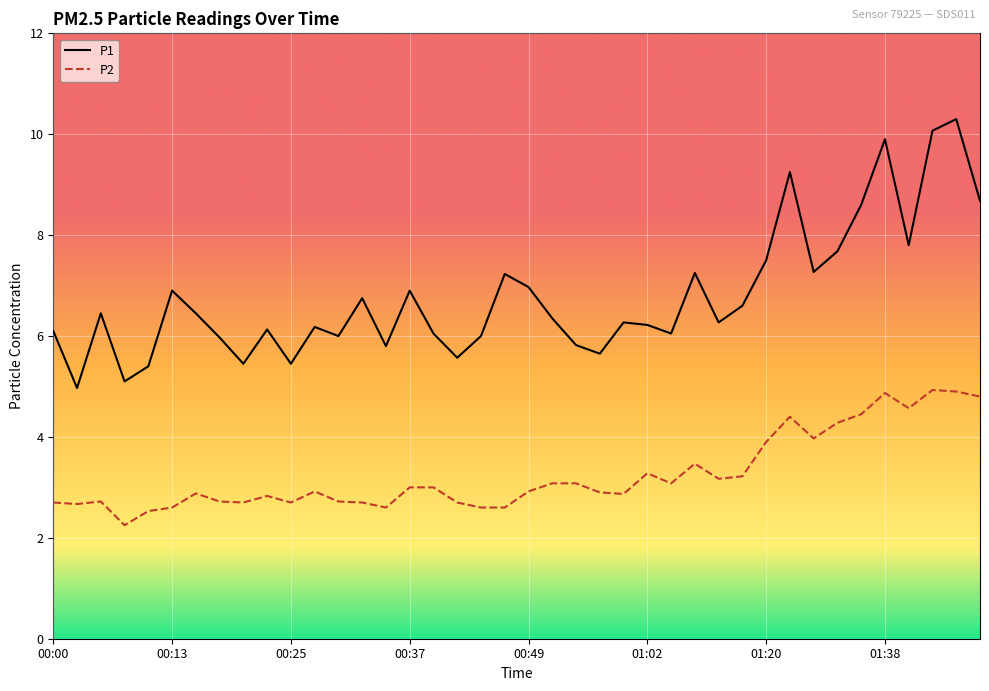

Which series has the largest range (max minus min)?

P1